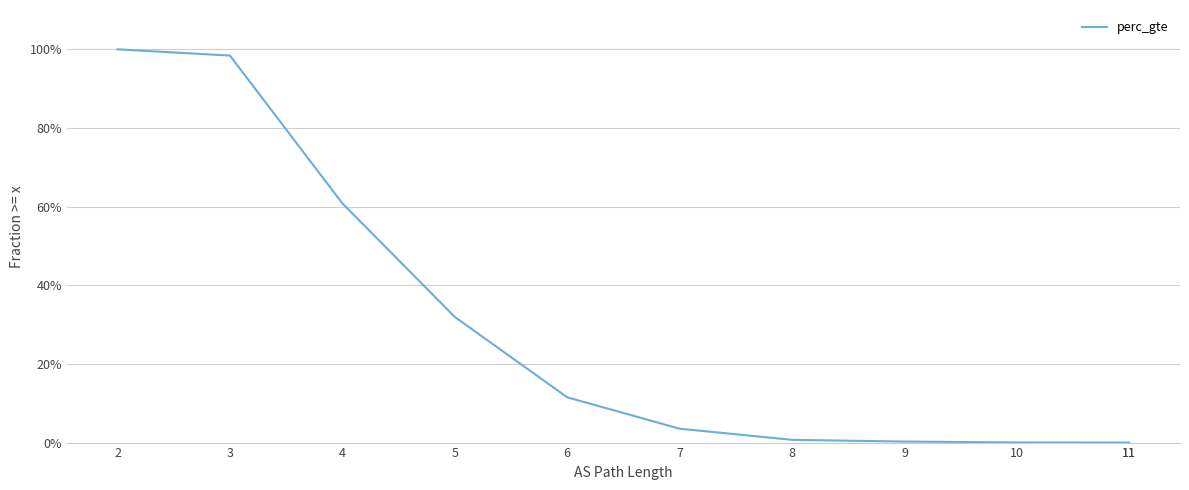

Between 10 and 7, which is larger?

7